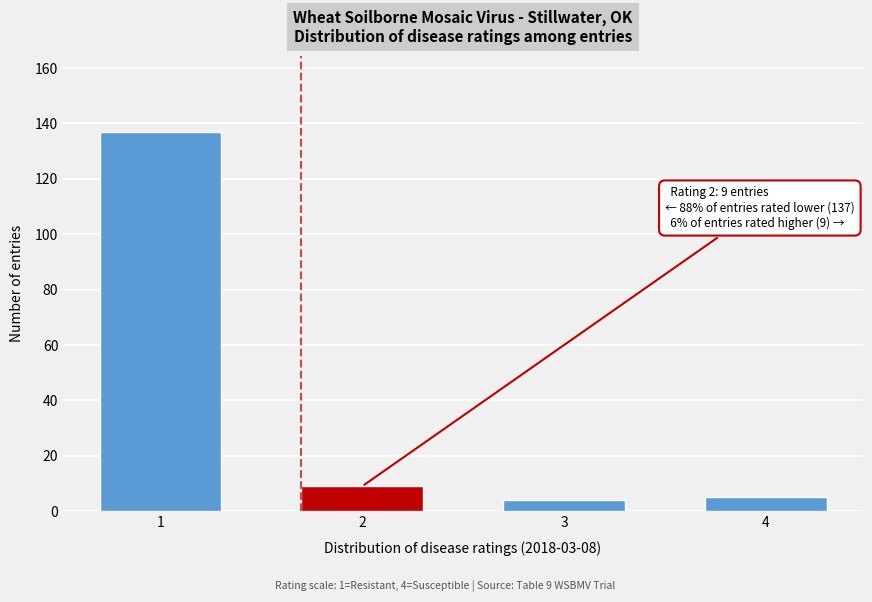

Reading left to right, list all the values displayed in this chart.

137	9	4	5